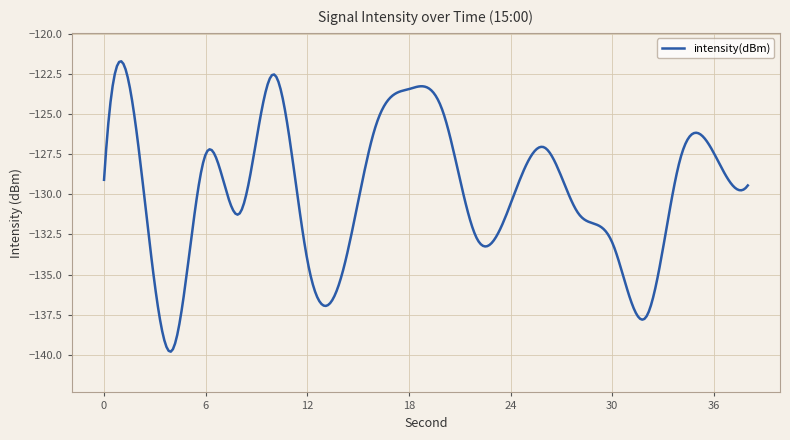

What is the maximum value shown in the chart?

-121.7